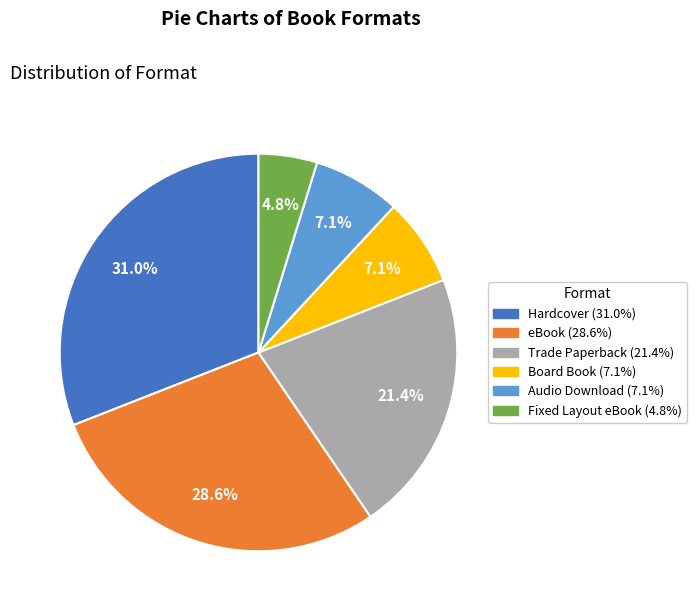

Approximately how many times larger is the value at Trade Paperback compared to Hardcover?

0.7